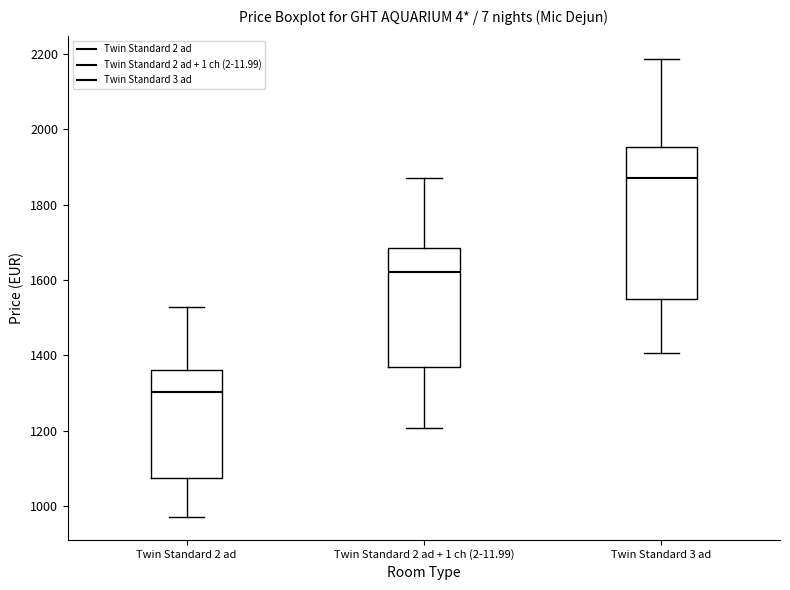

Which box's median line is the highest?

Twin Standard 3 ad